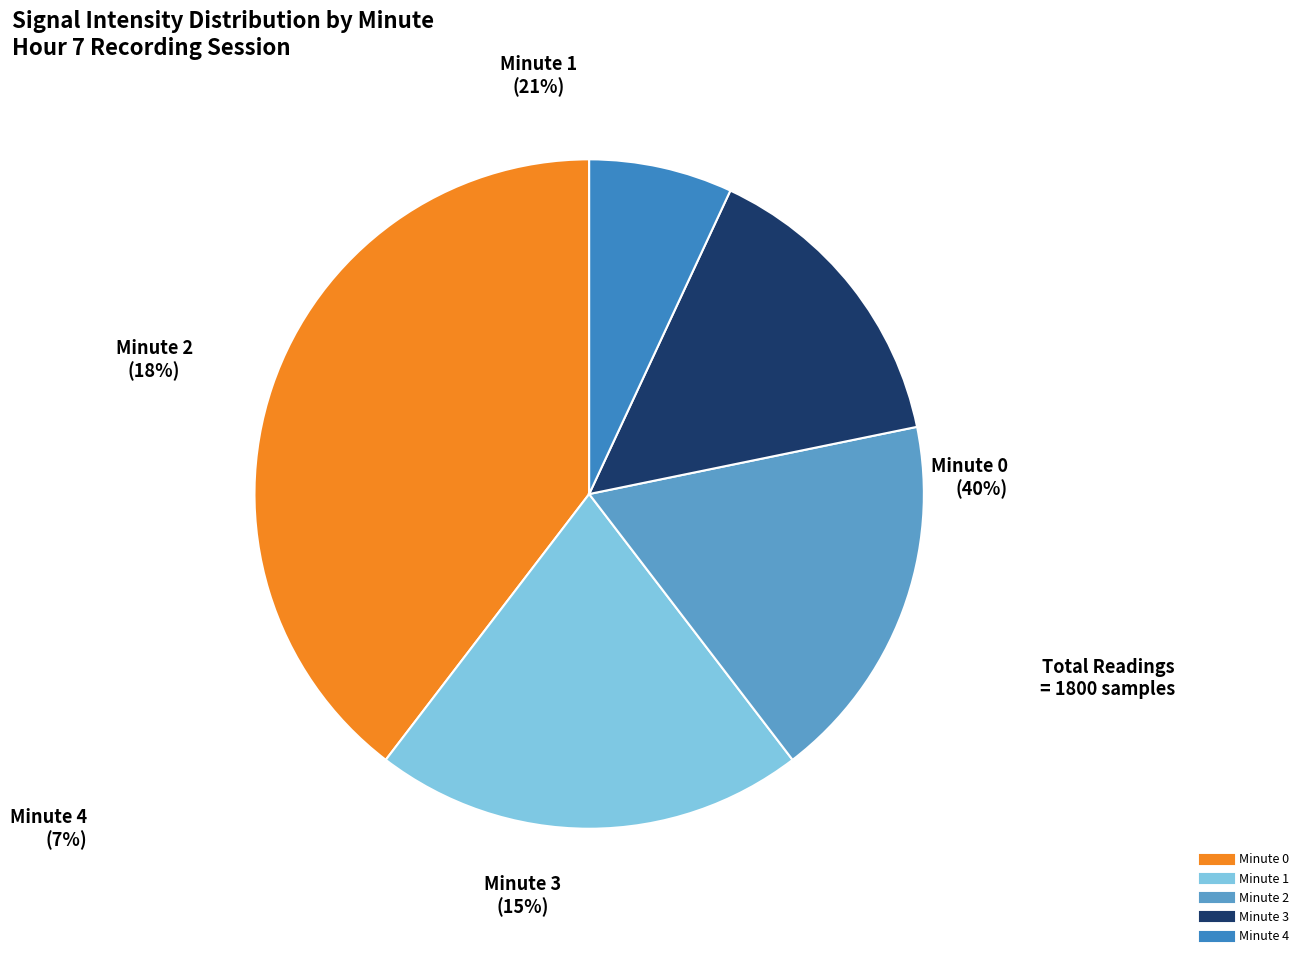

Is the sum of Minute 3 and Minute 4 greater than half?

No